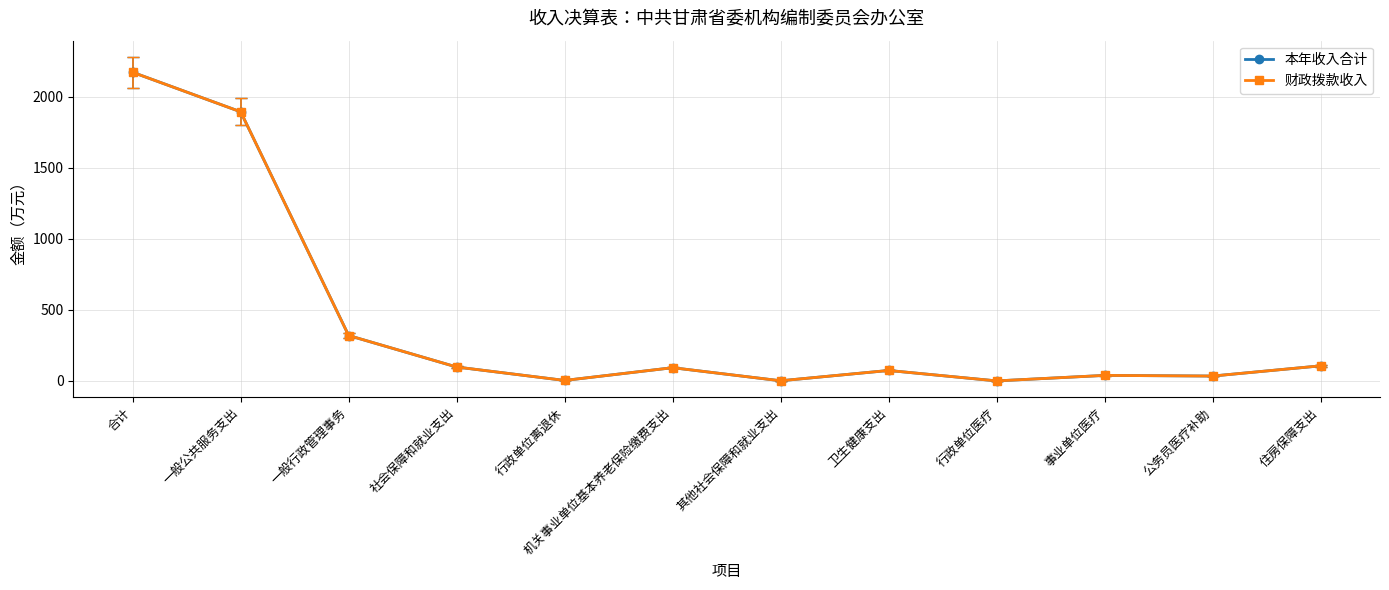

What is the total value across all series at 行政单位医疗?

0.5